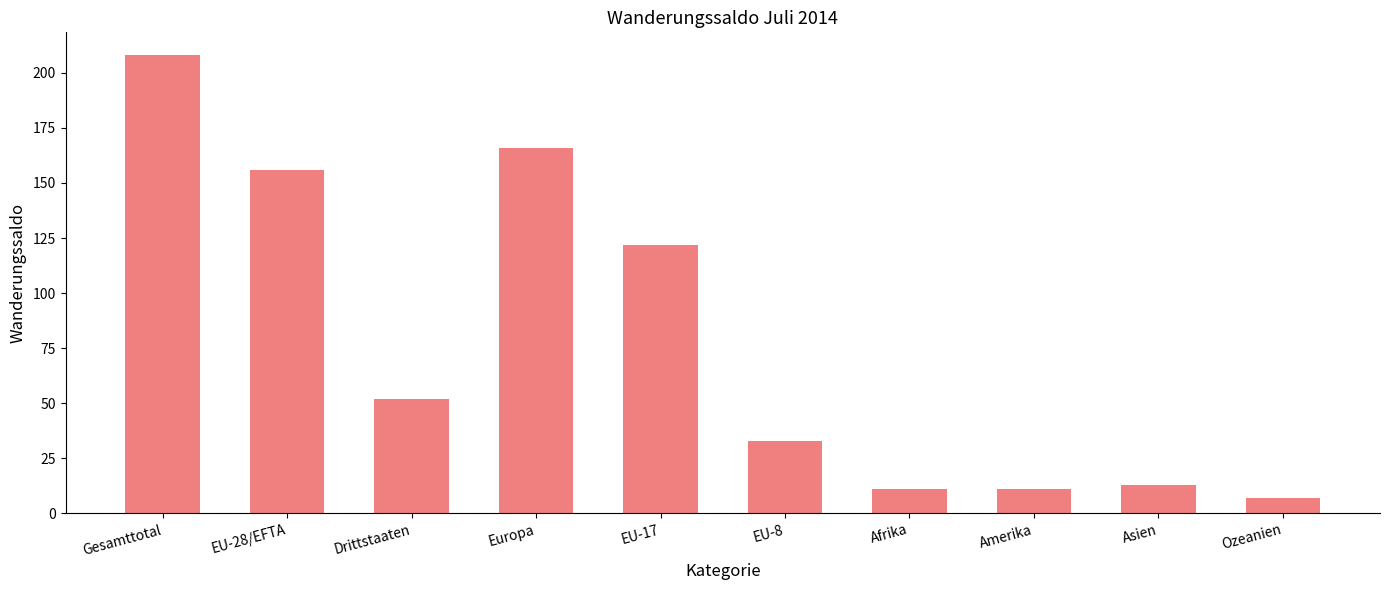

What value does the data have at Gesamttotal?

208